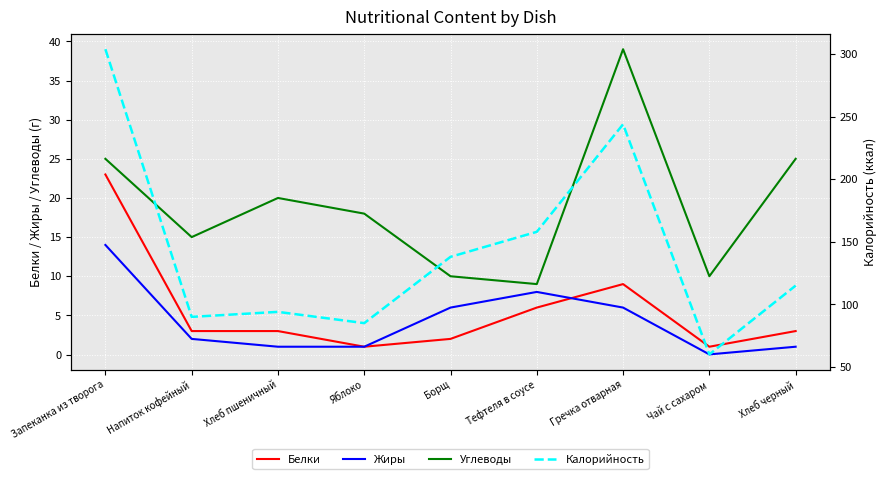

True or false: Калорийность and Углеводы cross at least once.

False